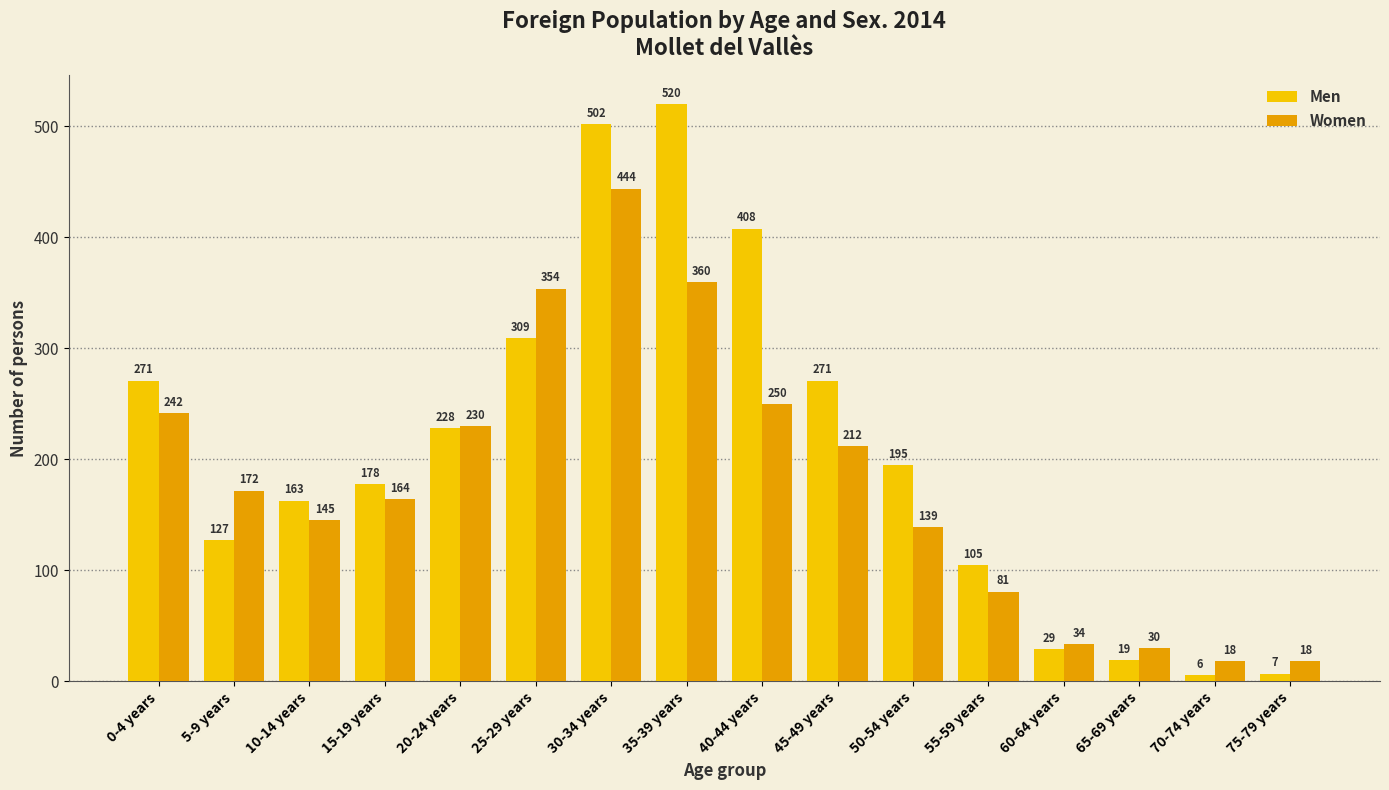

How many groups of bars are there?

16